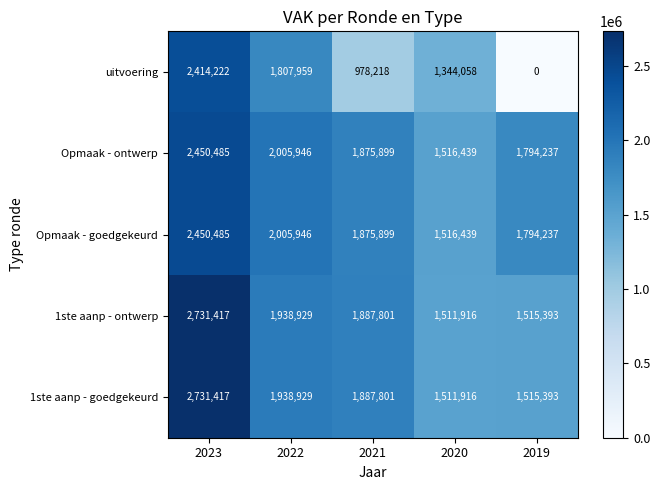

Which category has the highest value across all series?

2023